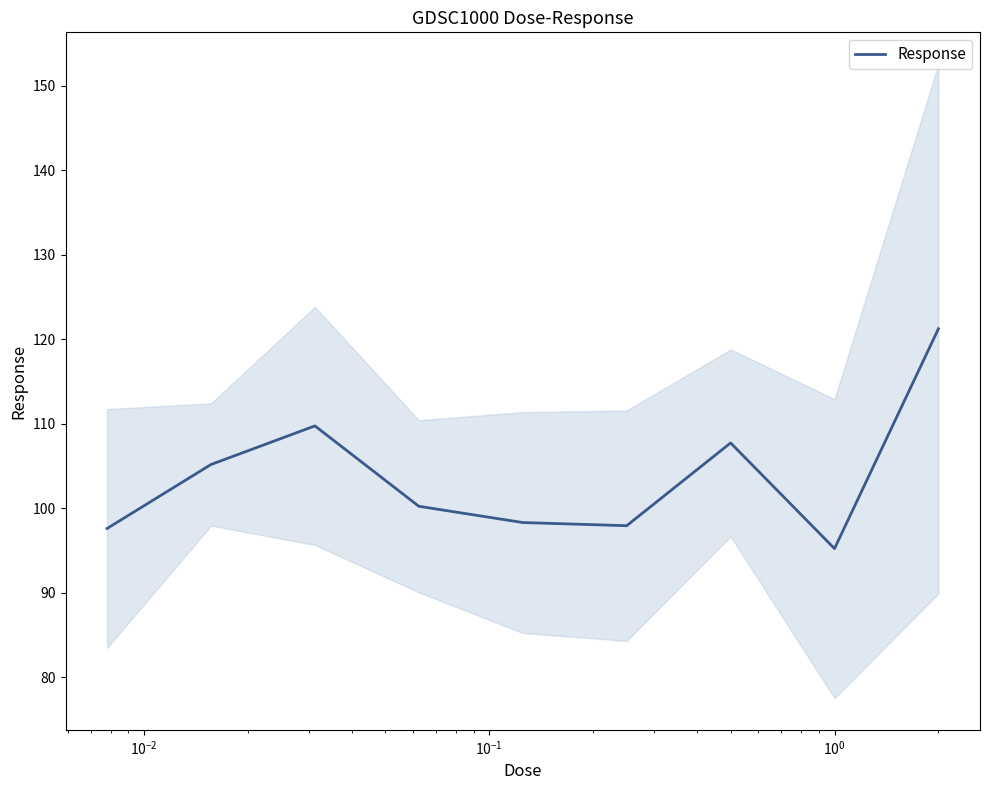

What is the value of the 3rd point from the left?

109.8